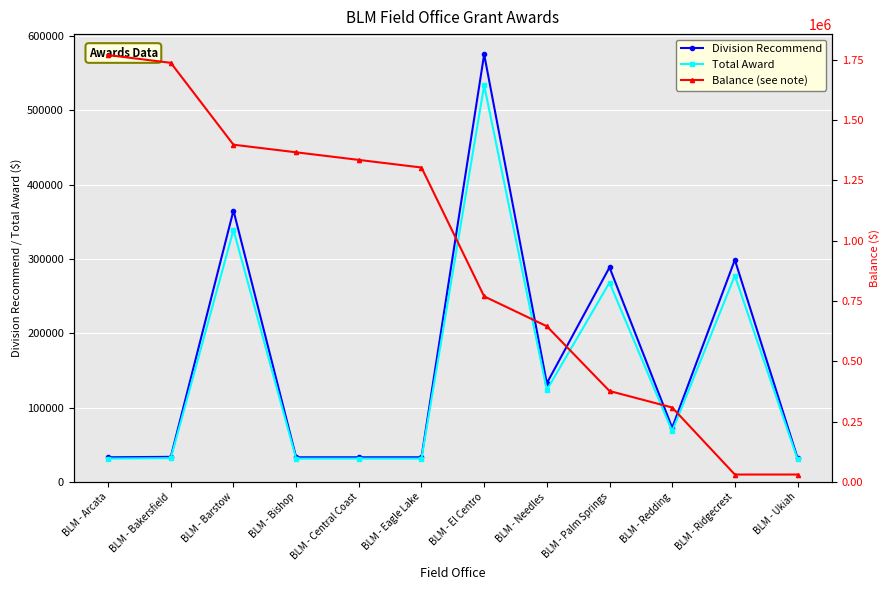

Read the Total Award value at BLM - Needles.

123800.4